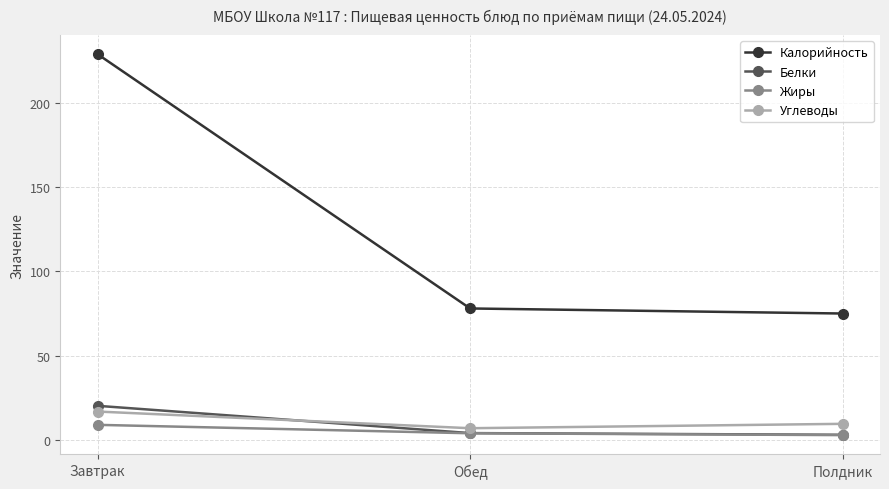

Which series has the widest spread of values?

Калорийность